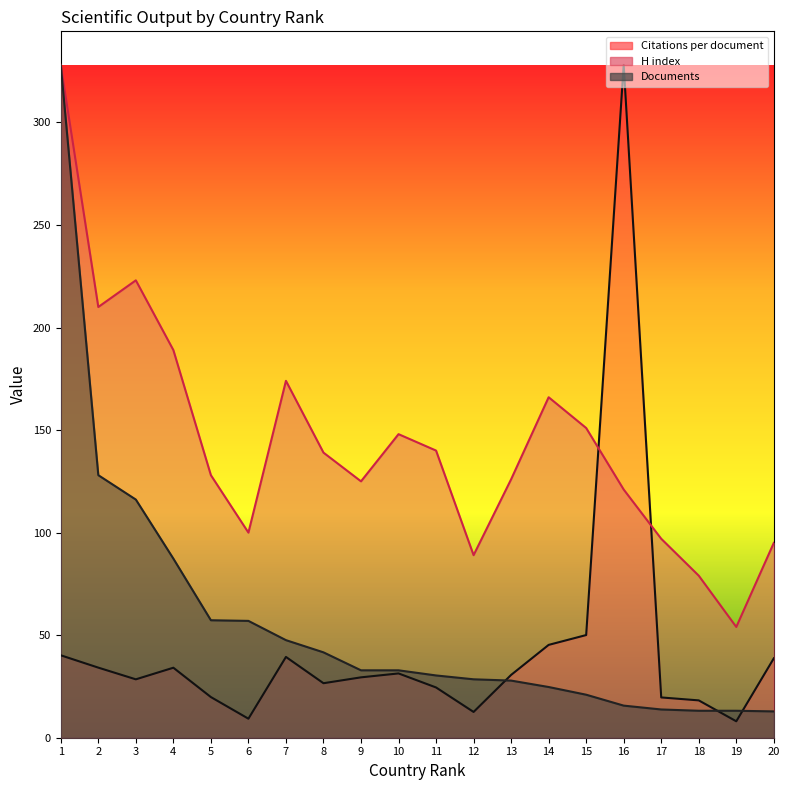

What is the sum of the Documents values at 14 and 12?

53.2